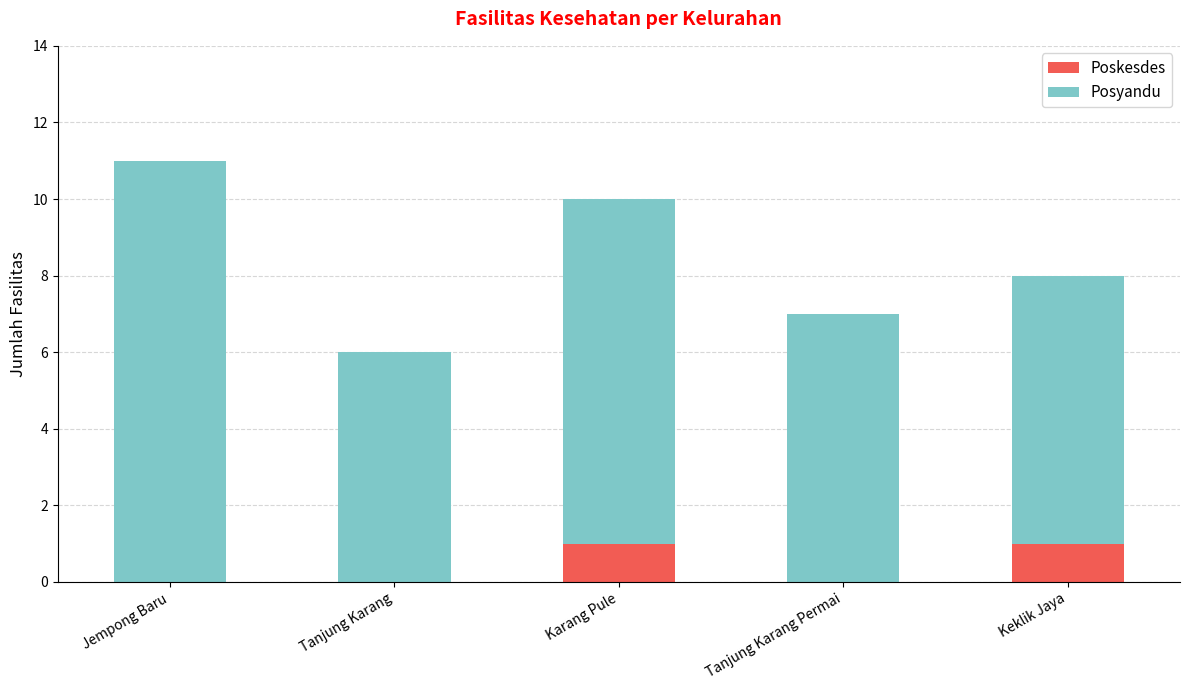

What is the total value across all series at Karang Pule?

10